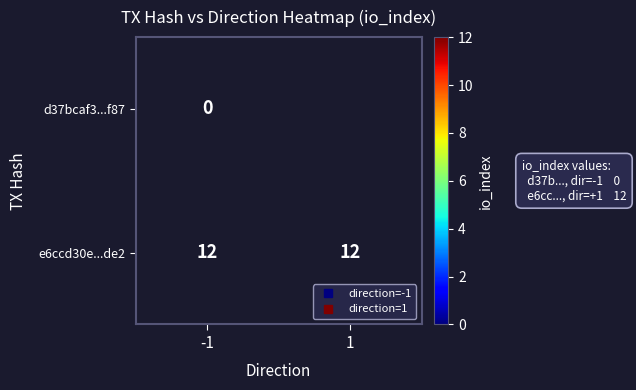

How many categories are shown in the chart?

2